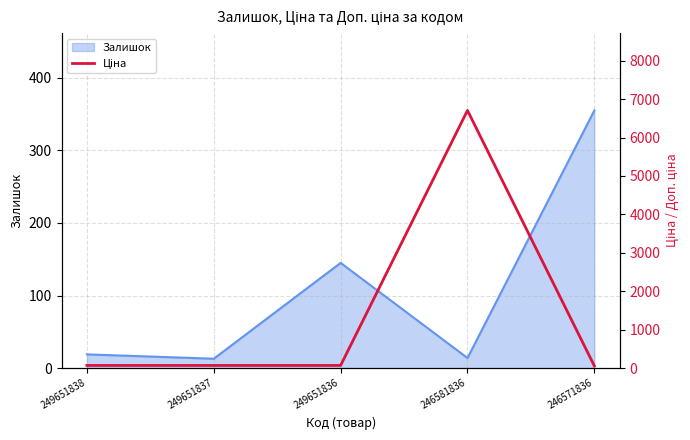

Is it true that Залишок equals 95 at 246571836?

False